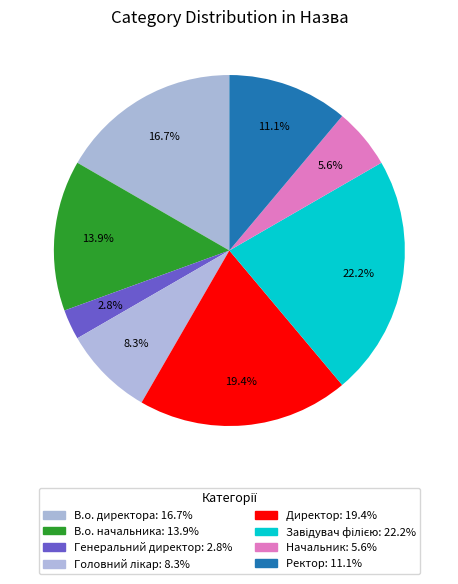

To the nearest percent, what is the combined percentage of Директор and В.о. начальника?

33%